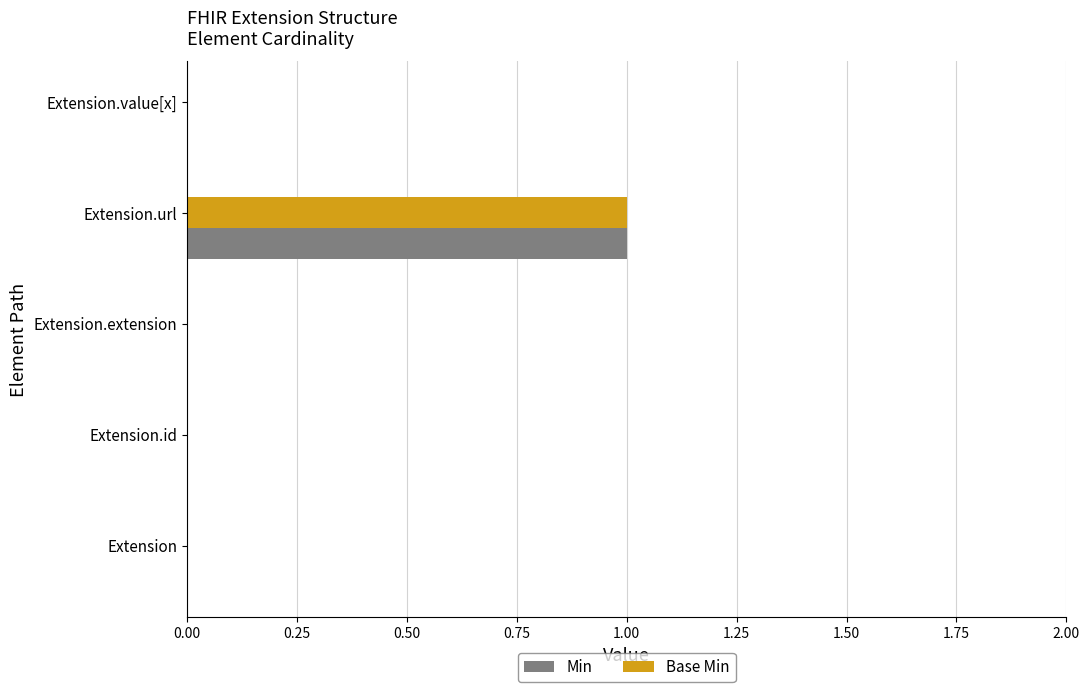

True or false: Min has a value of 0 at Extension.id.

True